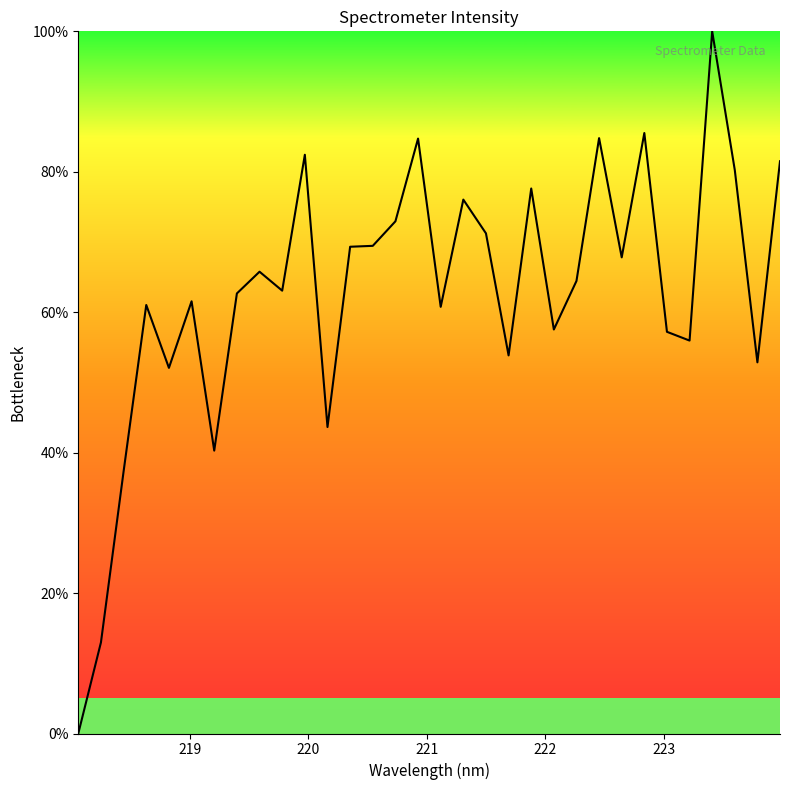

What is the maximum value shown in the chart?

100.0